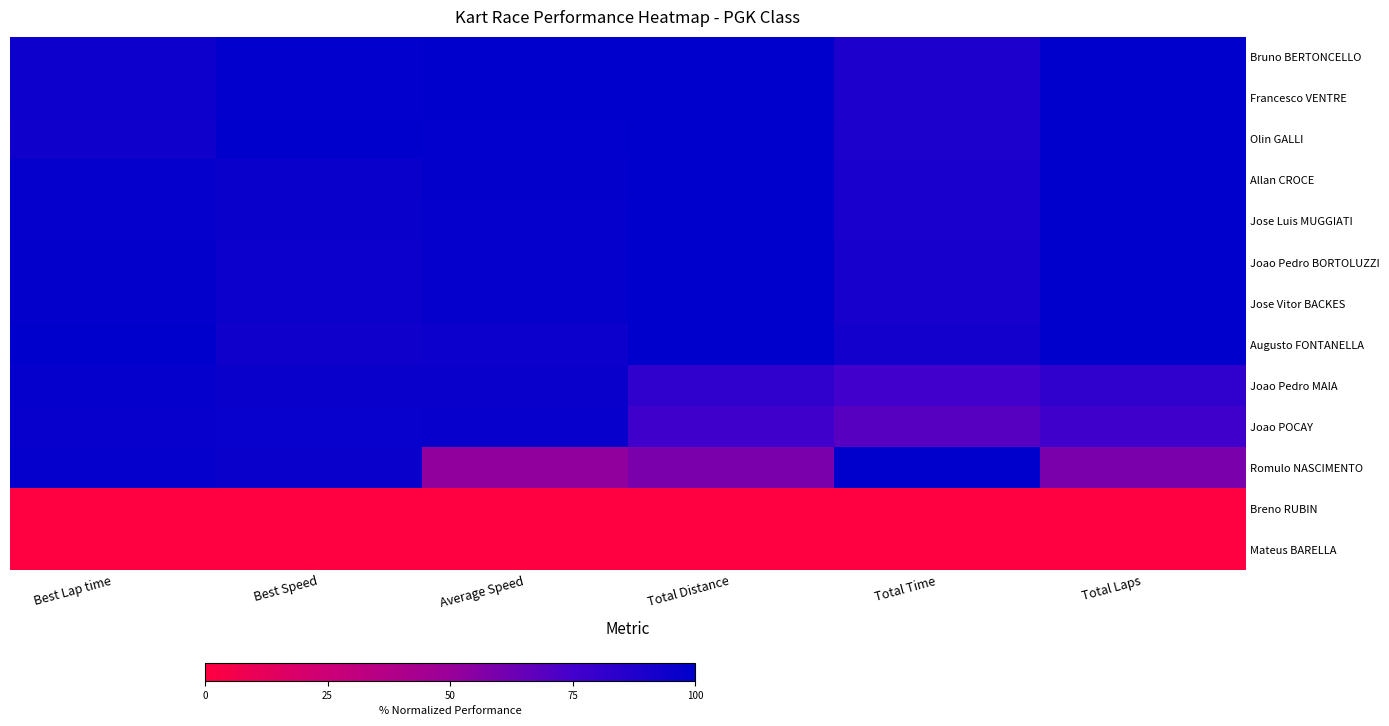

Which category has the lowest value across all series?

Best Lap time